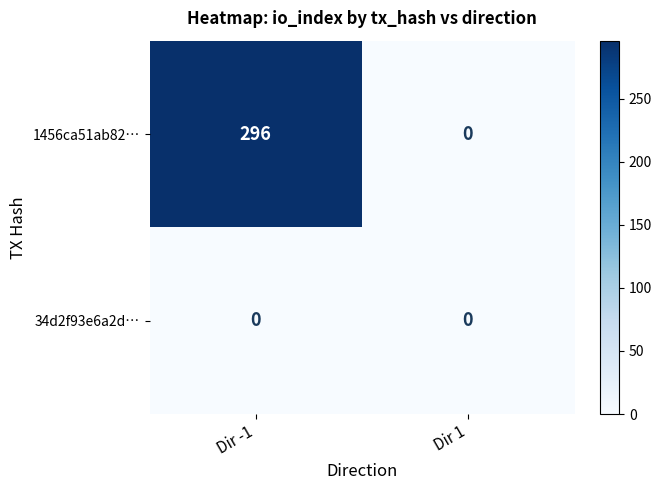

True or false: 1456ca51ab82… has a value of 96 at Dir 1.

False